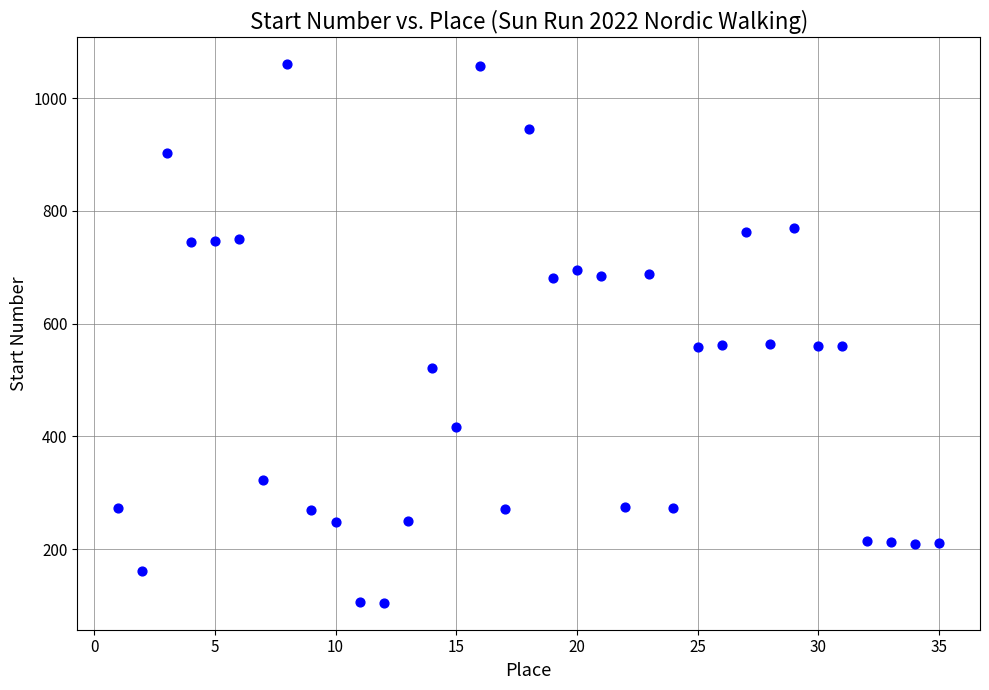

What is the range of X values (max minus min)?

34